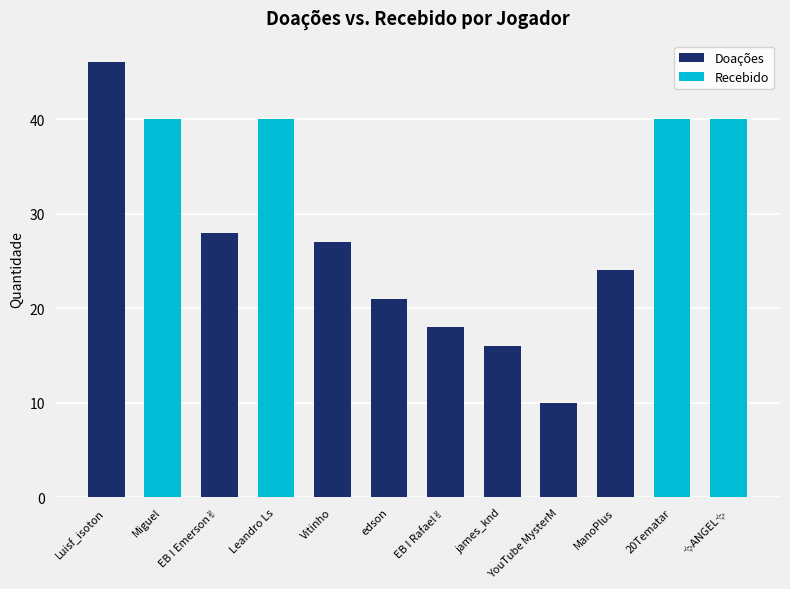

What are all the series names shown in the legend?

Doações, Recebido